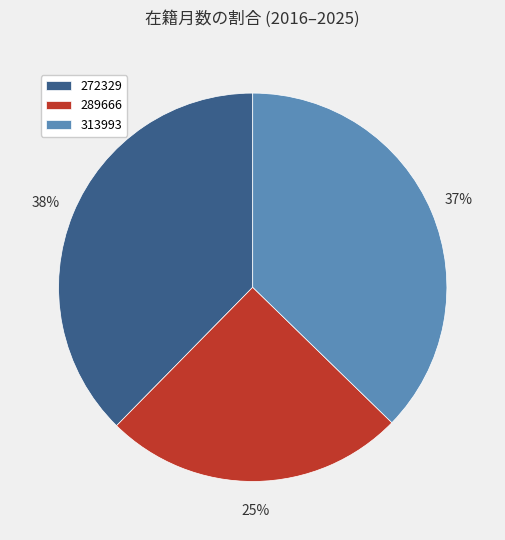

To the nearest percent, what portion does 289666 represent?

25%